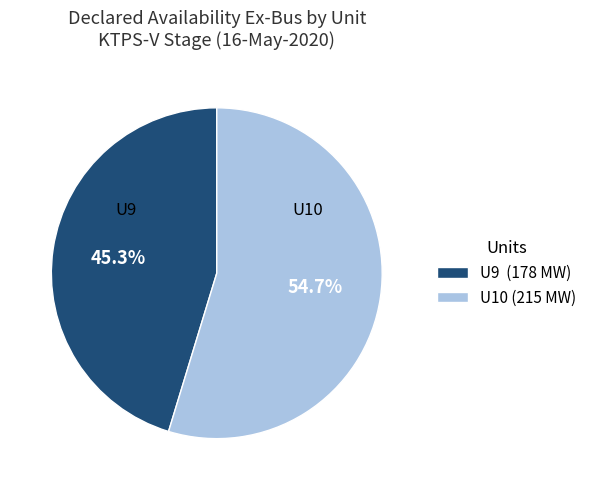

To the nearest percent, what percentage of the pie is U10?

55%